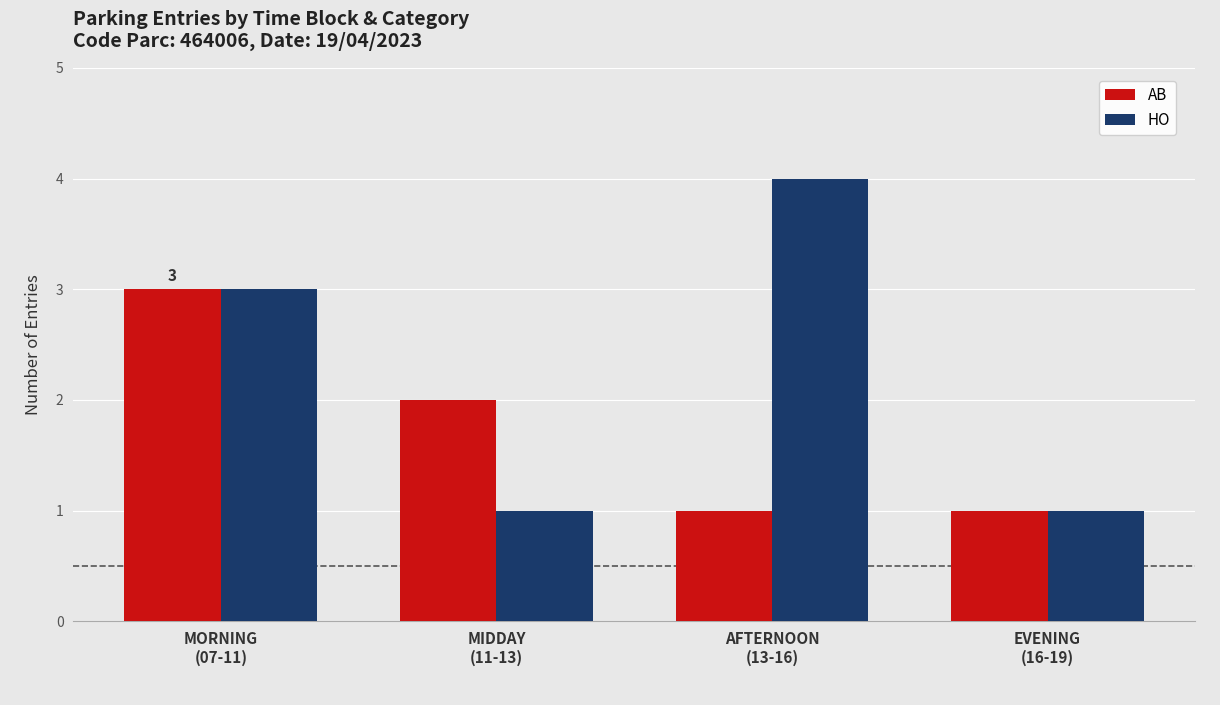

Which series has the largest total across all categories?

HO